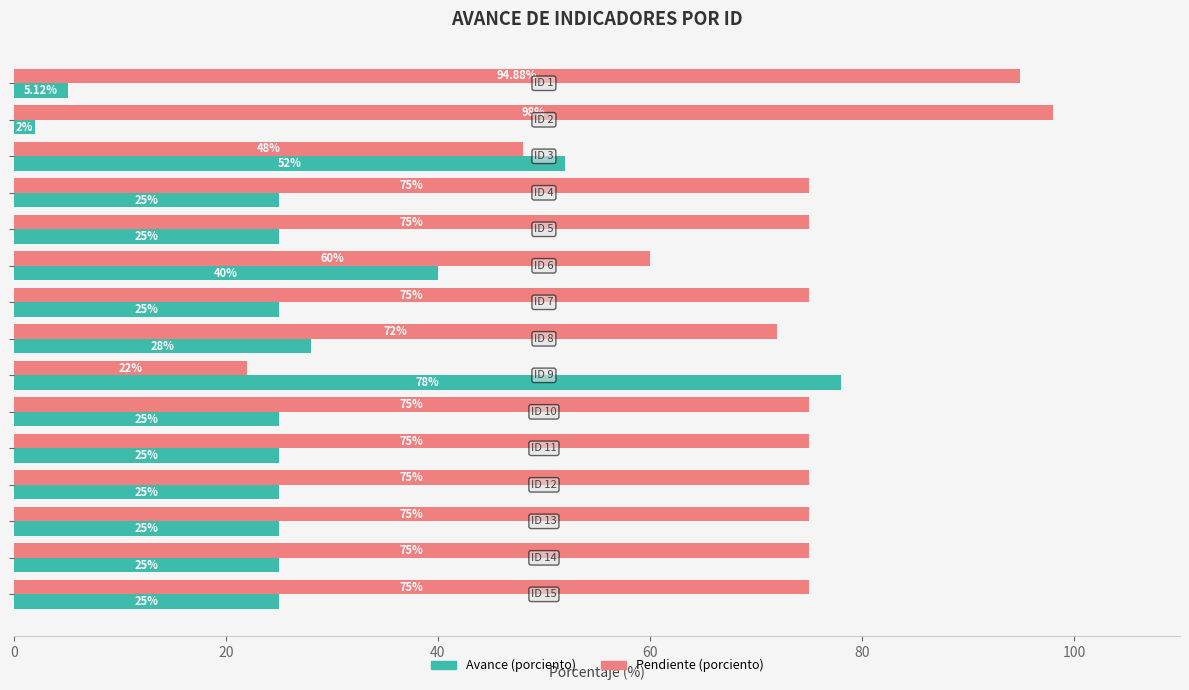

Rank the series by their average value, from highest to lowest.

Pendiente (porciento), Avance (porciento)